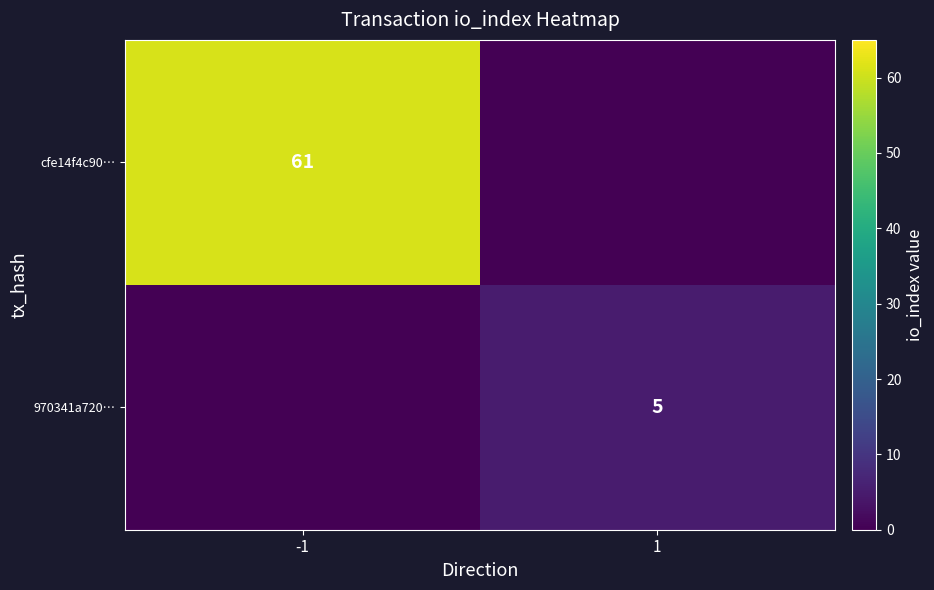

The value of cfe14f4c90… at -1 is 61. True or false?

True